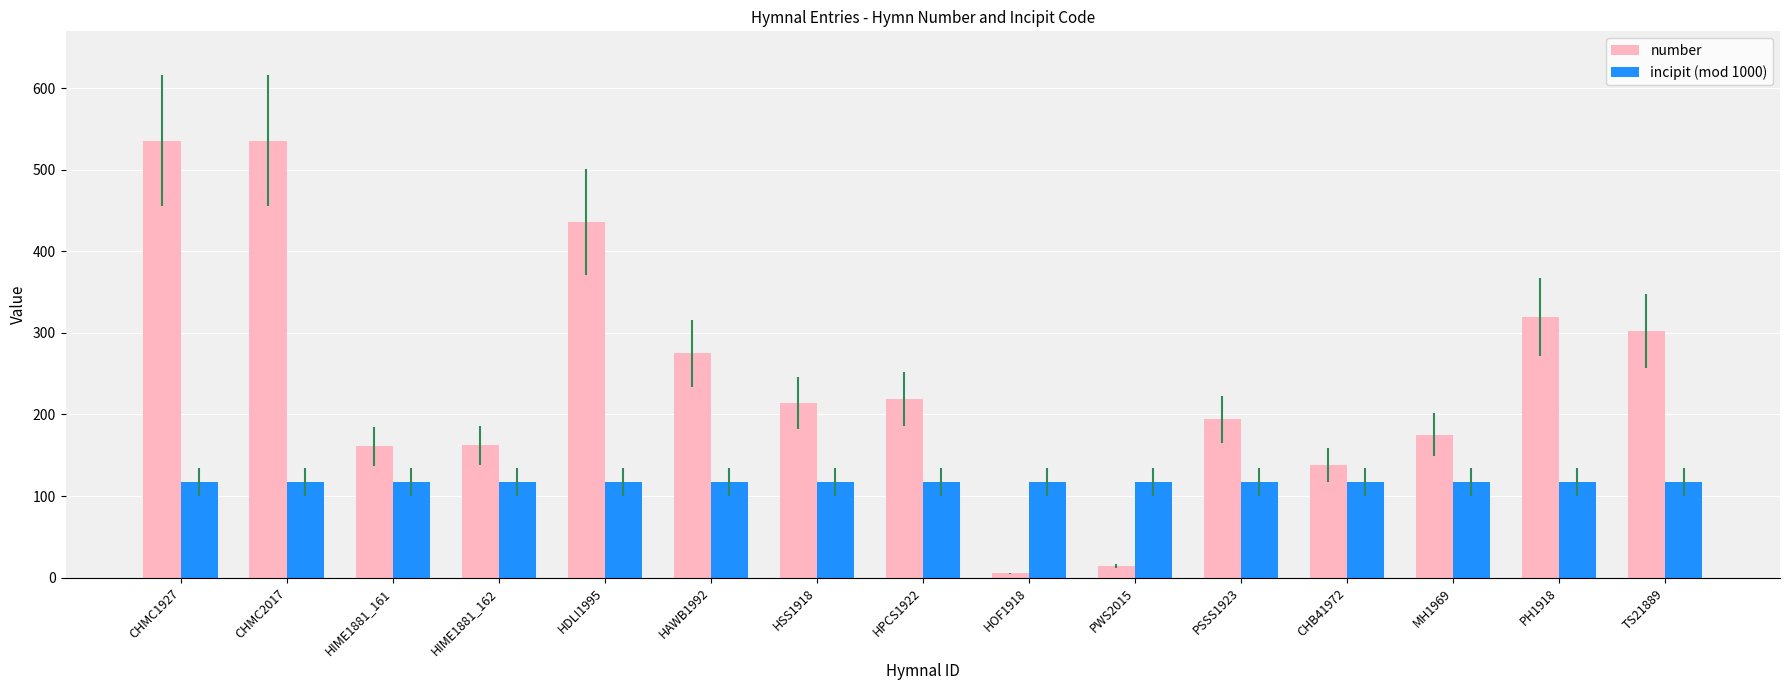

What is the average value of the number series?

246